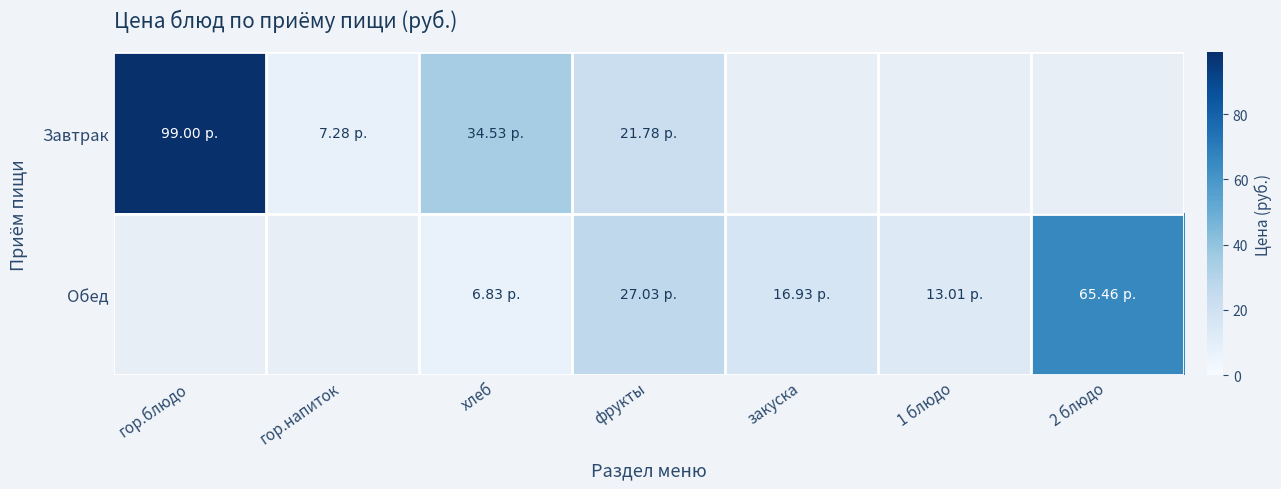

Which has a higher value, гор.напиток or фрукты?

фрукты